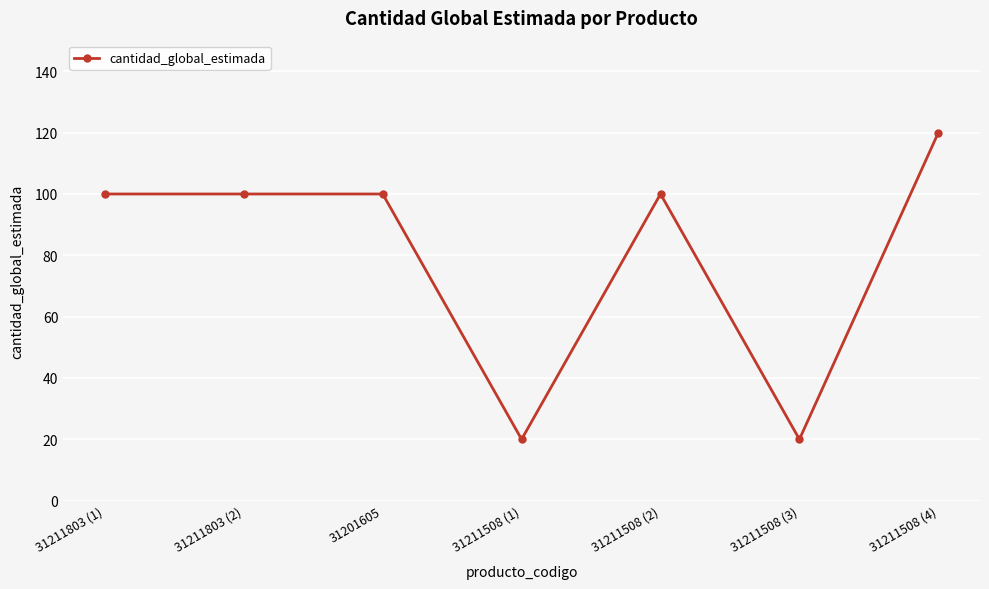

Reading left to right, what are all the values shown in this chart?

100	100	100	20	100	20	120